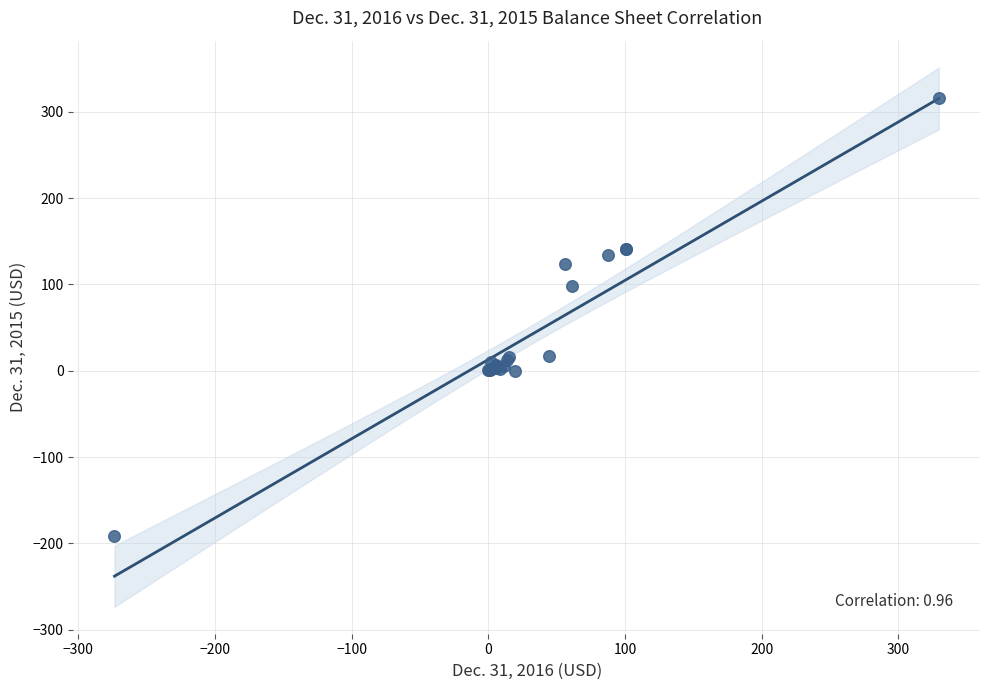

What Y value in the scatter plot is closest to 62?

98.1